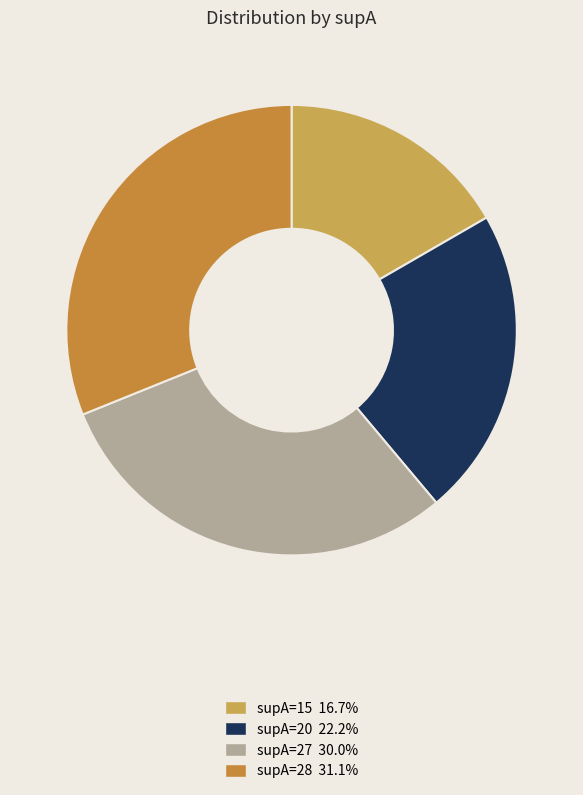

What percentage is the supA=27 slice, to the nearest percent?

30%